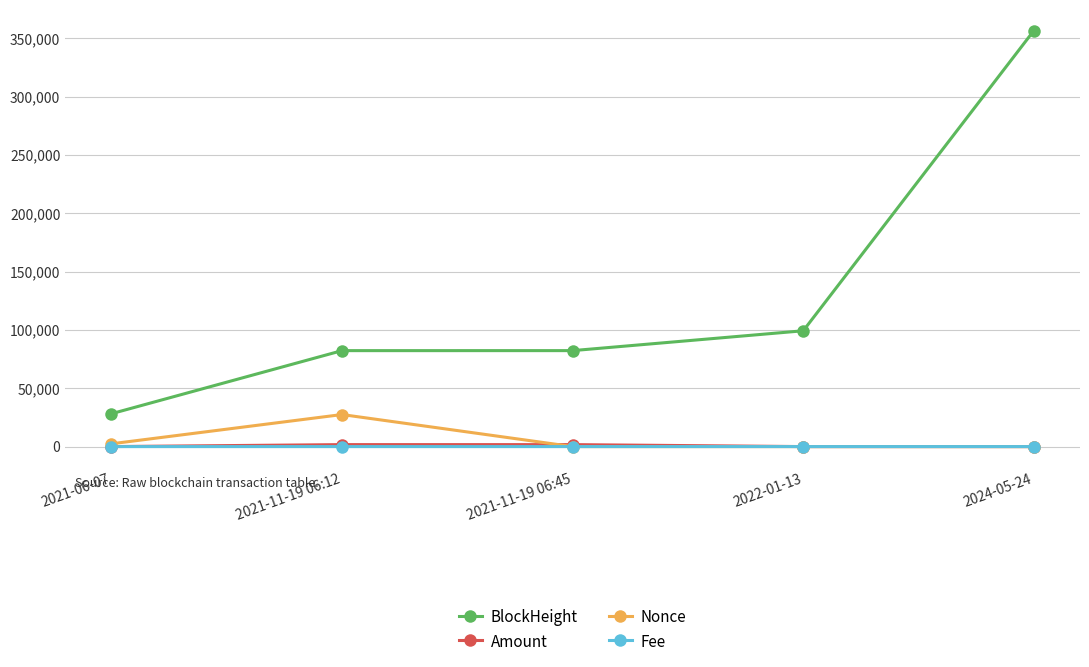

True or false: BlockHeight has more than 1 interior local peaks.

False